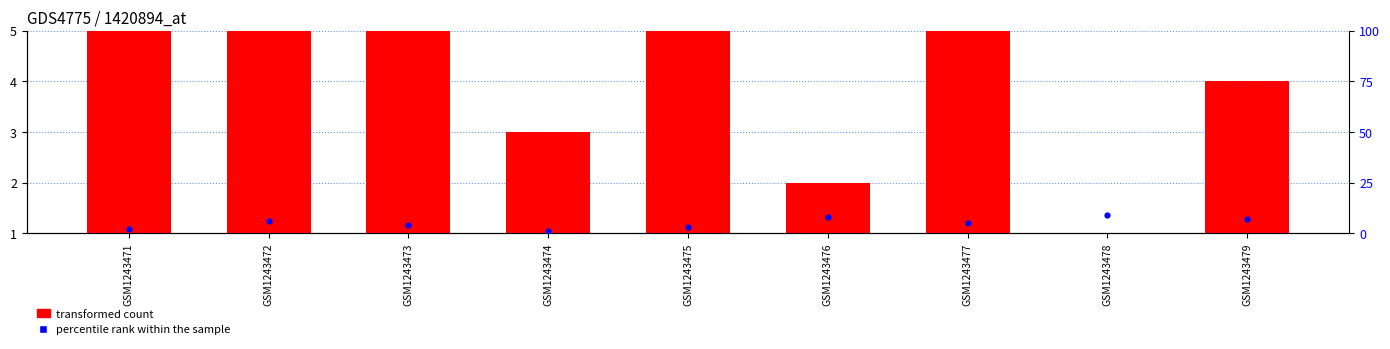

What is the total value across all series at GSM1243477?

13